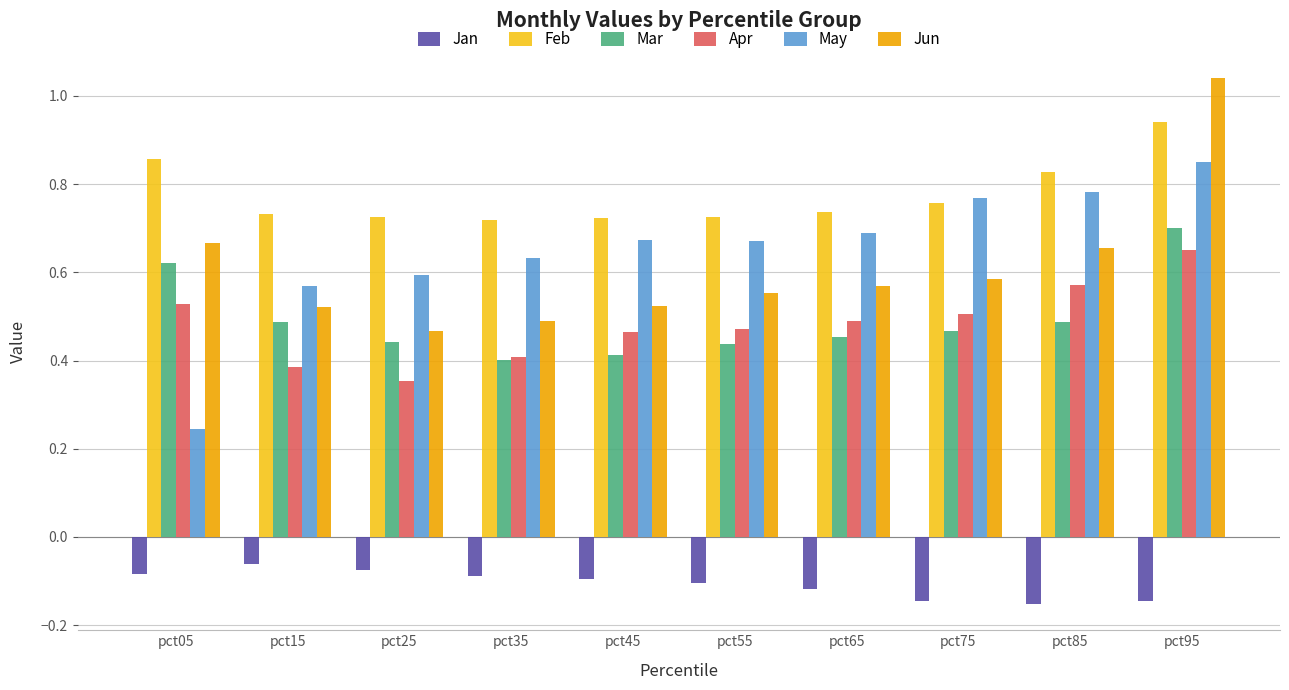

The value of Feb at pct15 is 0.7. True or false?

True